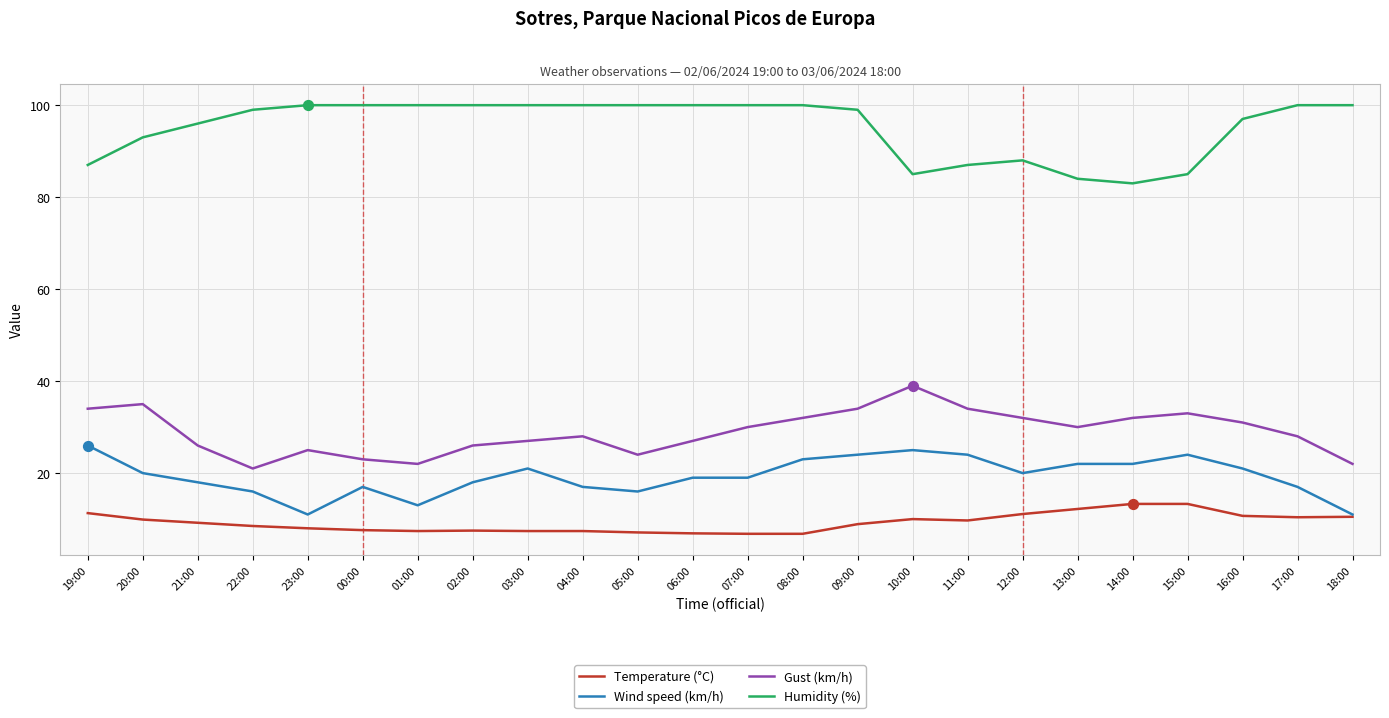

Which series changed the most between 04:00 and 14:00?

Humidity (%)